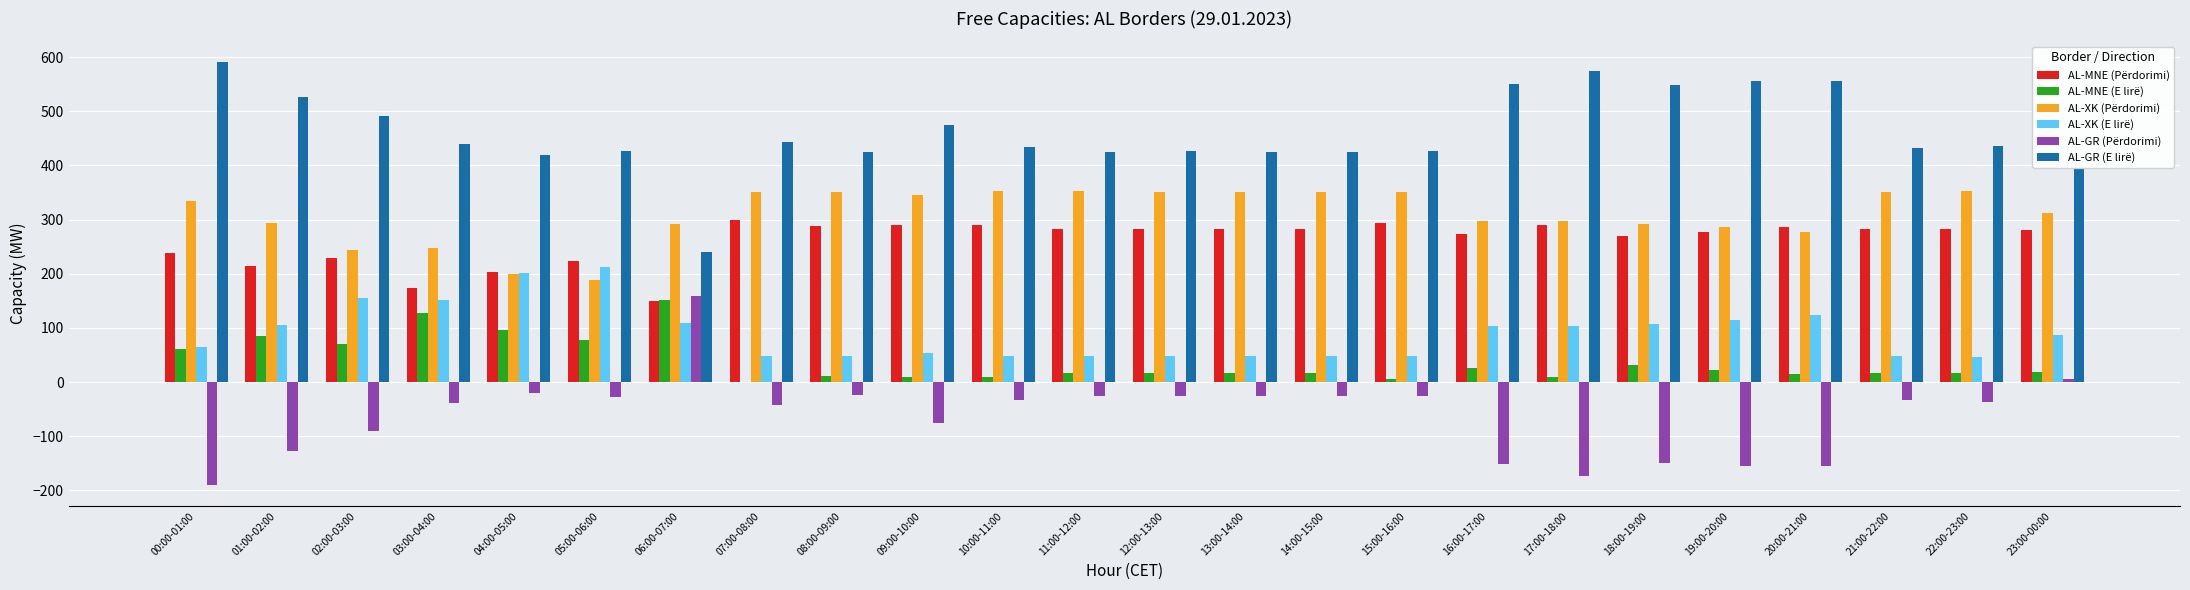

The AL-MNE (E lirë) series shows 222 at 03:00-04:00. True or false?

False